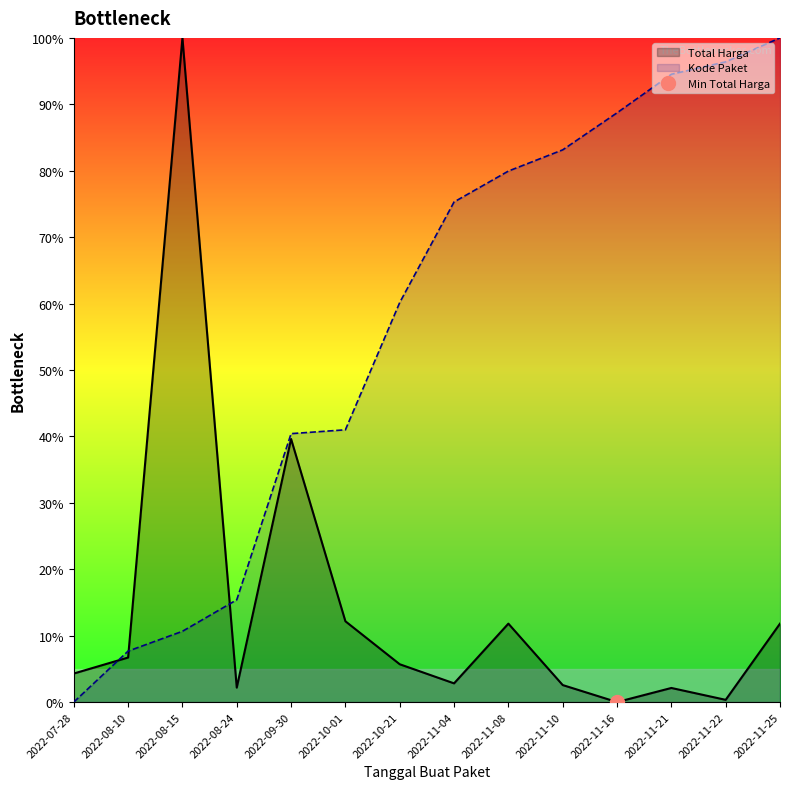

True or false: Total Harga and Kode Paket cross at least once.

True